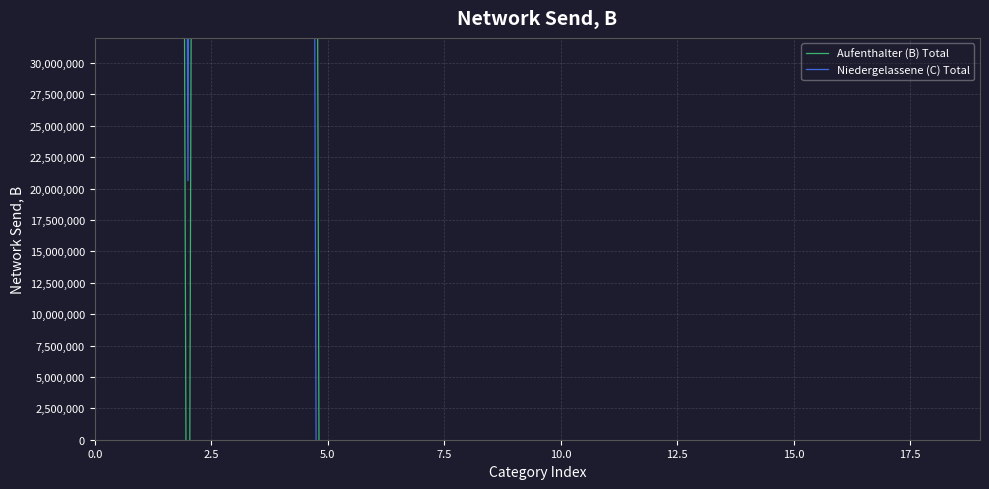

Which series has the largest total across all categories?

Aufenthalter (B) Total